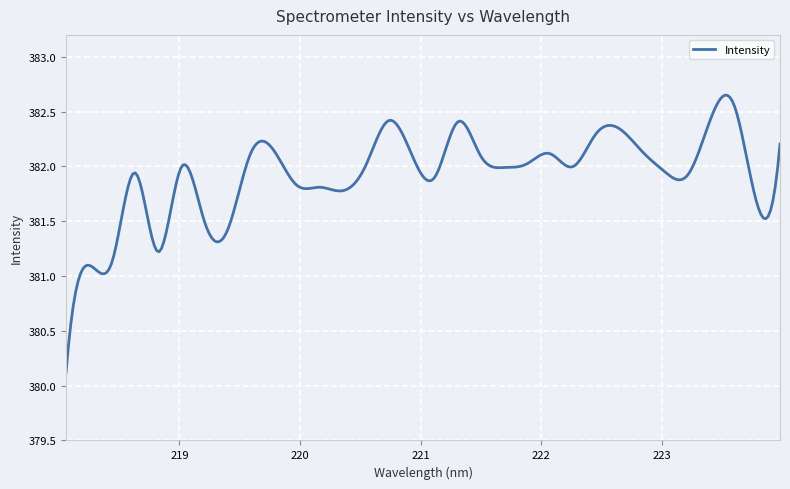

What is the smallest value displayed?

380.1